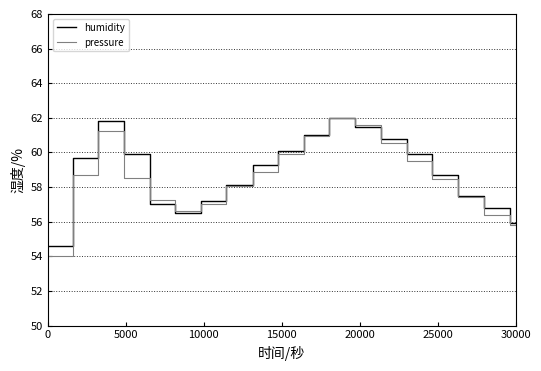

List the series in order of their overall mean, lowest first.

pressure, humidity